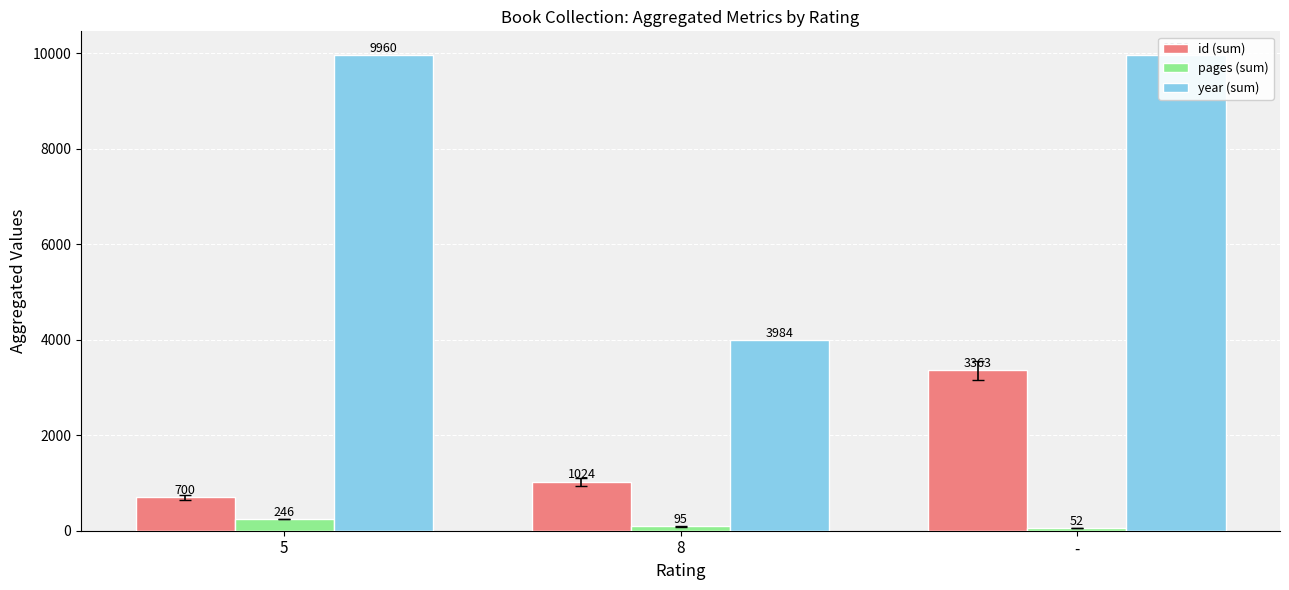

Reading left to right, what are all the values shown in this chart?

id (sum): 5=700	8=1024	-=3363
pages (sum): 5=246	8=95	-=52
year (sum): 5=9960	8=3984	-=9952